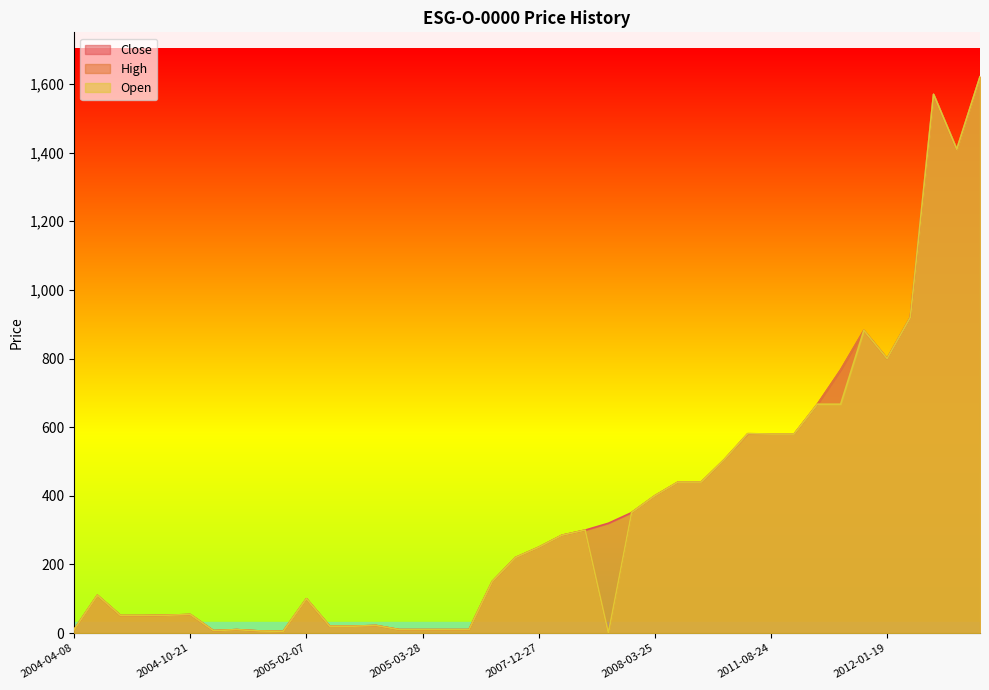

List the labels in order of High value, smallest first.

2008-02-20, 2004-11-19, 2004-11-17, 2004-10-26, 2004-04-08, 2004-11-09, 2005-03-25, 2005-03-28, 2005-06-24, 2006-01-13, 2005-02-21, 2005-02-22, 2005-03-10, 2004-09-16, 2004-09-27, 2004-10-20, 2004-10-21, 2005-02-07, 2004-05-27, 2007-08-14, 2007-08-21, 2007-12-27, 2008-01-09, 2008-01-31, 2008-02-25, 2008-03-25, 2009-09-14, 2010-06-10, 2010-11-09, 2011-08-24, 2011-12-21, 2011-03-14, 2012-01-09, 2012-01-17, 2012-01-19, 2012-01-18, 2012-01-20, 2012-04-27, 2012-04-16, 2012-05-22